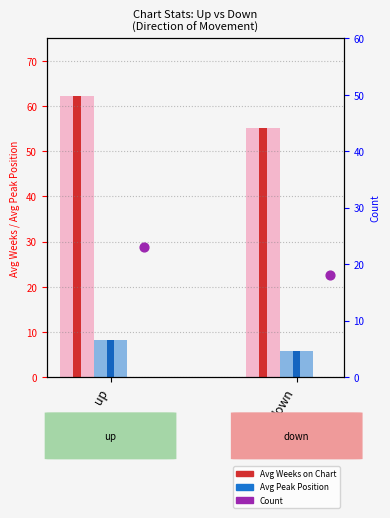

What are all the series names shown in the legend?

Avg Weeks on Chart, Avg Peak Position, Count